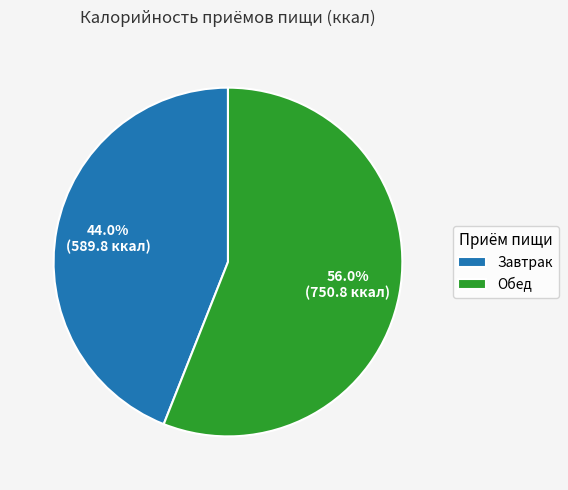

What percentage is NOT represented by Обед?

44.0%